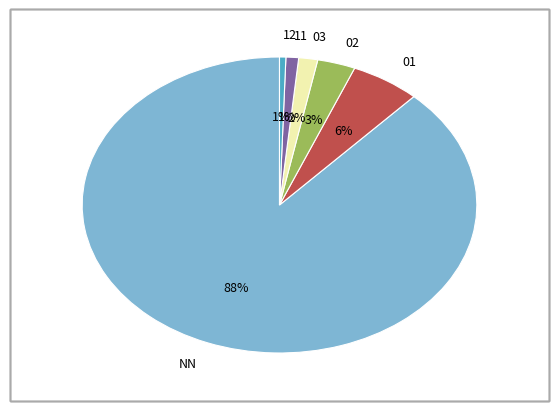

Combined, do 12 and NN account for over 50%?

Yes